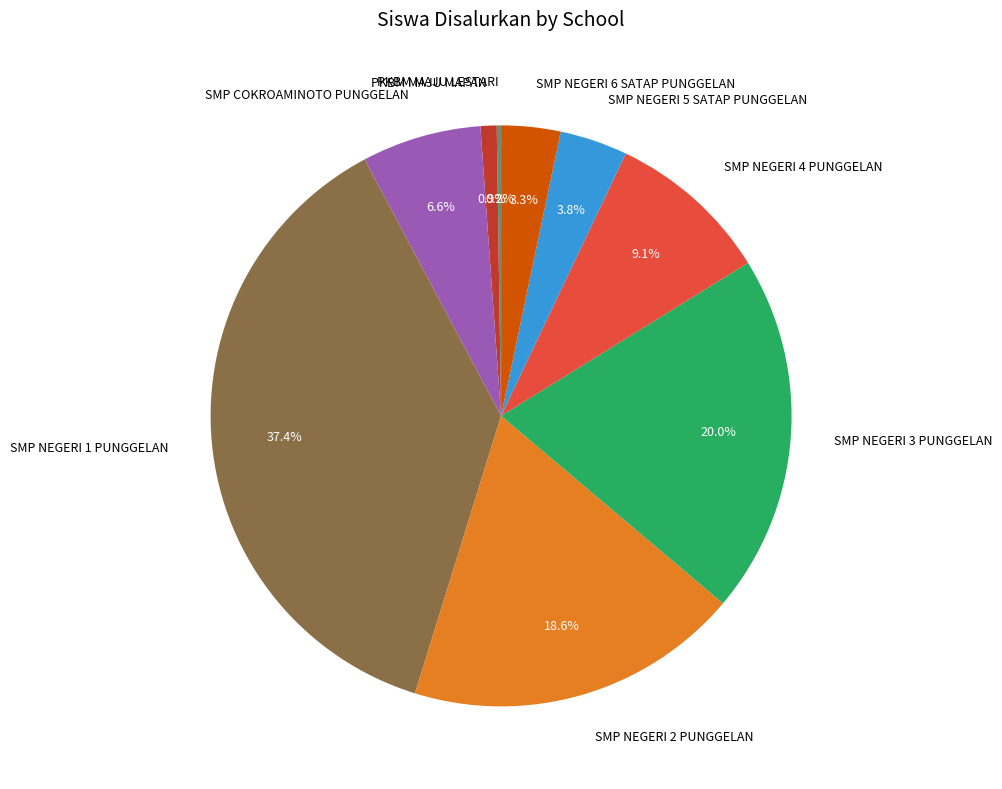

To the nearest percent, what portion does SMP NEGERI 2 PUNGGELAN represent?

19%